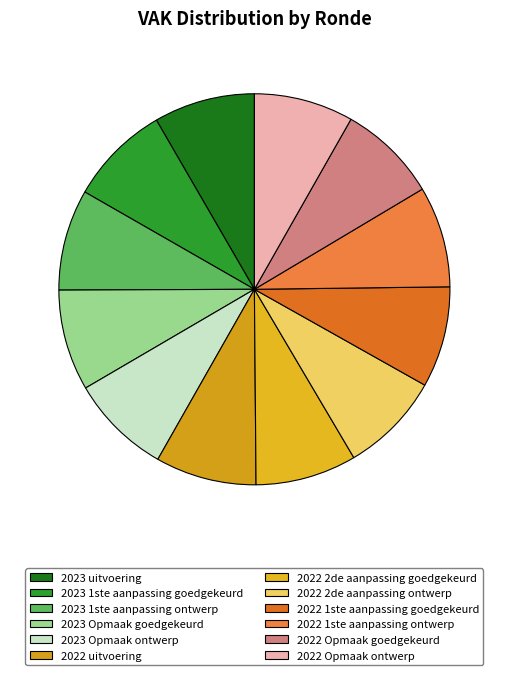

Is there any slice that represents more than half of the pie?

No